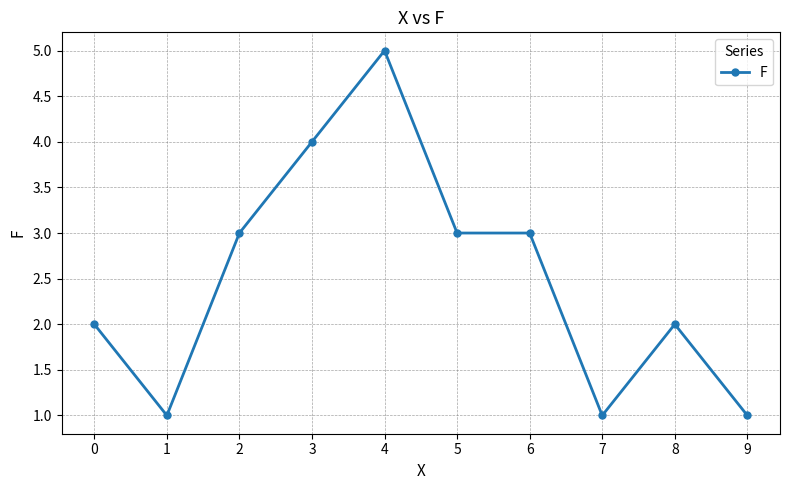

What is the greatest value displayed?

5